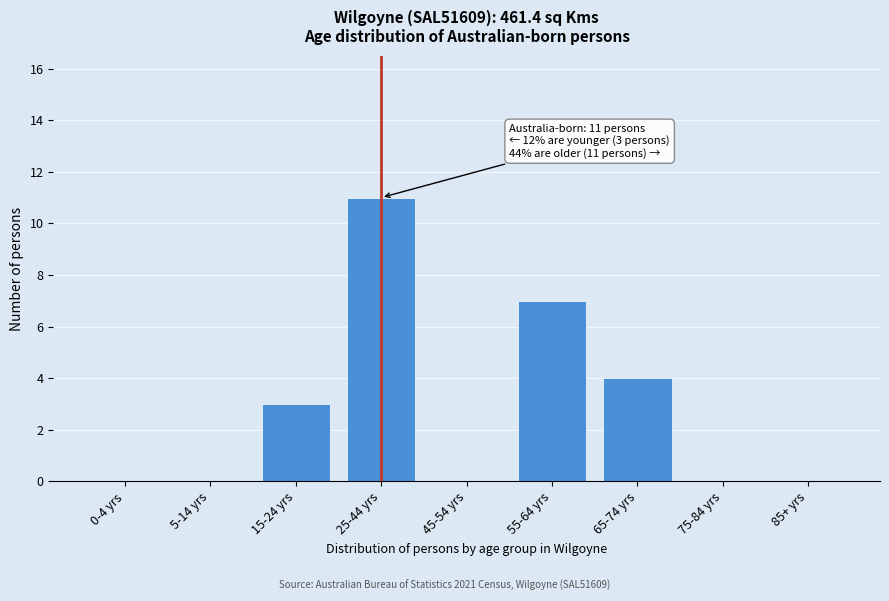

Reading left to right, extract all data points from this chart.

0-4 yrs=0	5-14 yrs=0	15-24 yrs=3	25-44 yrs=11	45-54 yrs=0	55-64 yrs=7	65-74 yrs=4	75-84 yrs=0	85+ yrs=0